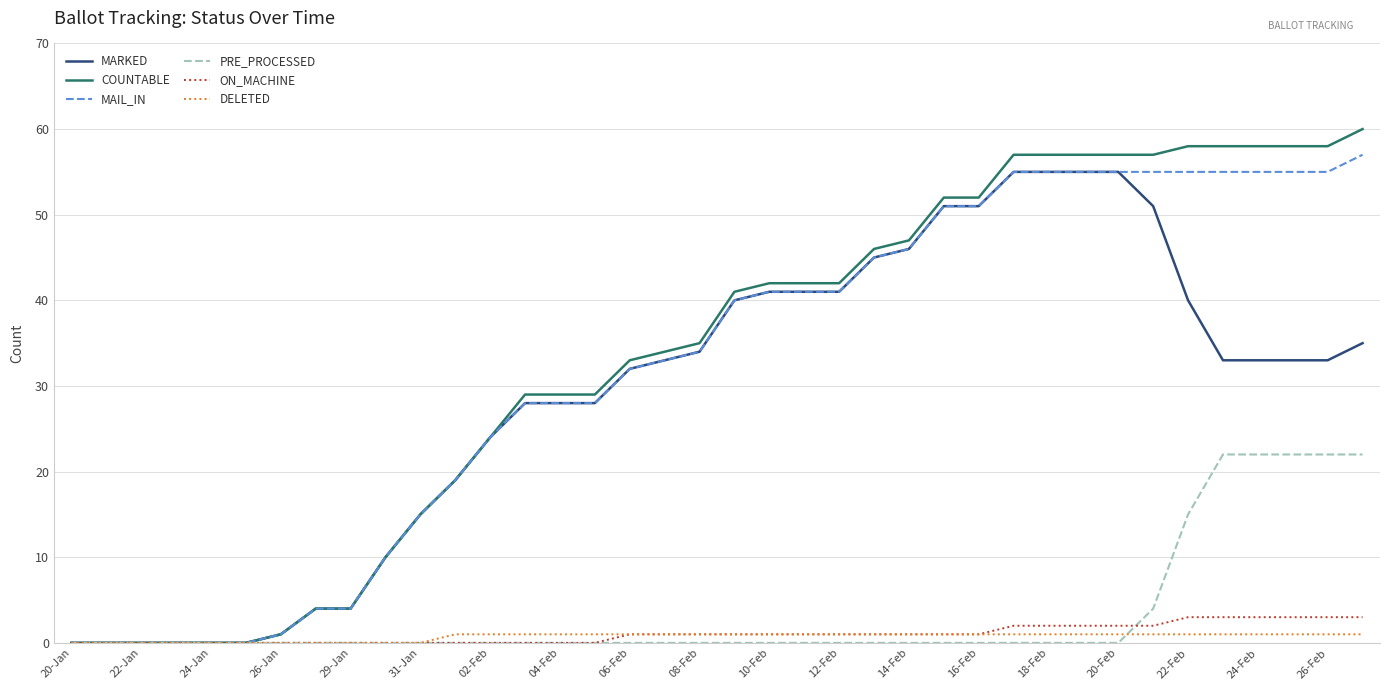

Which series has the largest range (max minus min)?

COUNTABLE